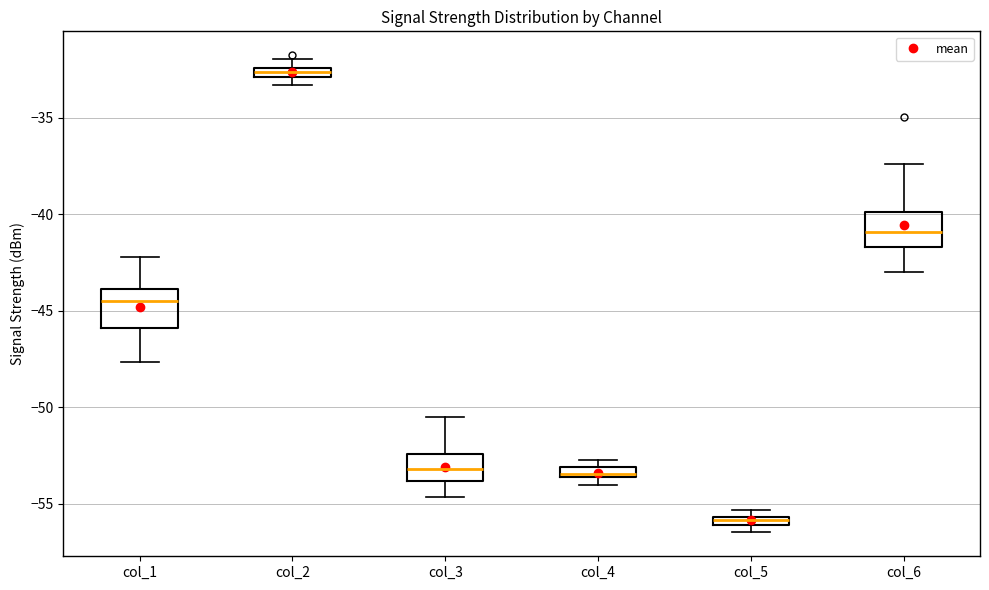

Which box's median line is the highest?

col_2